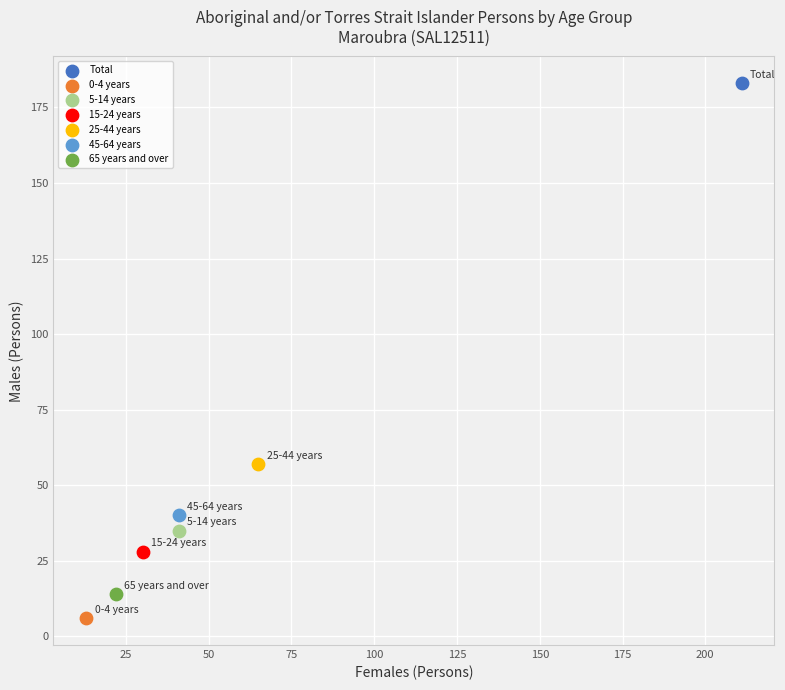

What are all the series names shown in the legend?

Total, 0-4 years, 5-14 years, 15-24 years, 25-44 years, 45-64 years, 65 years and over